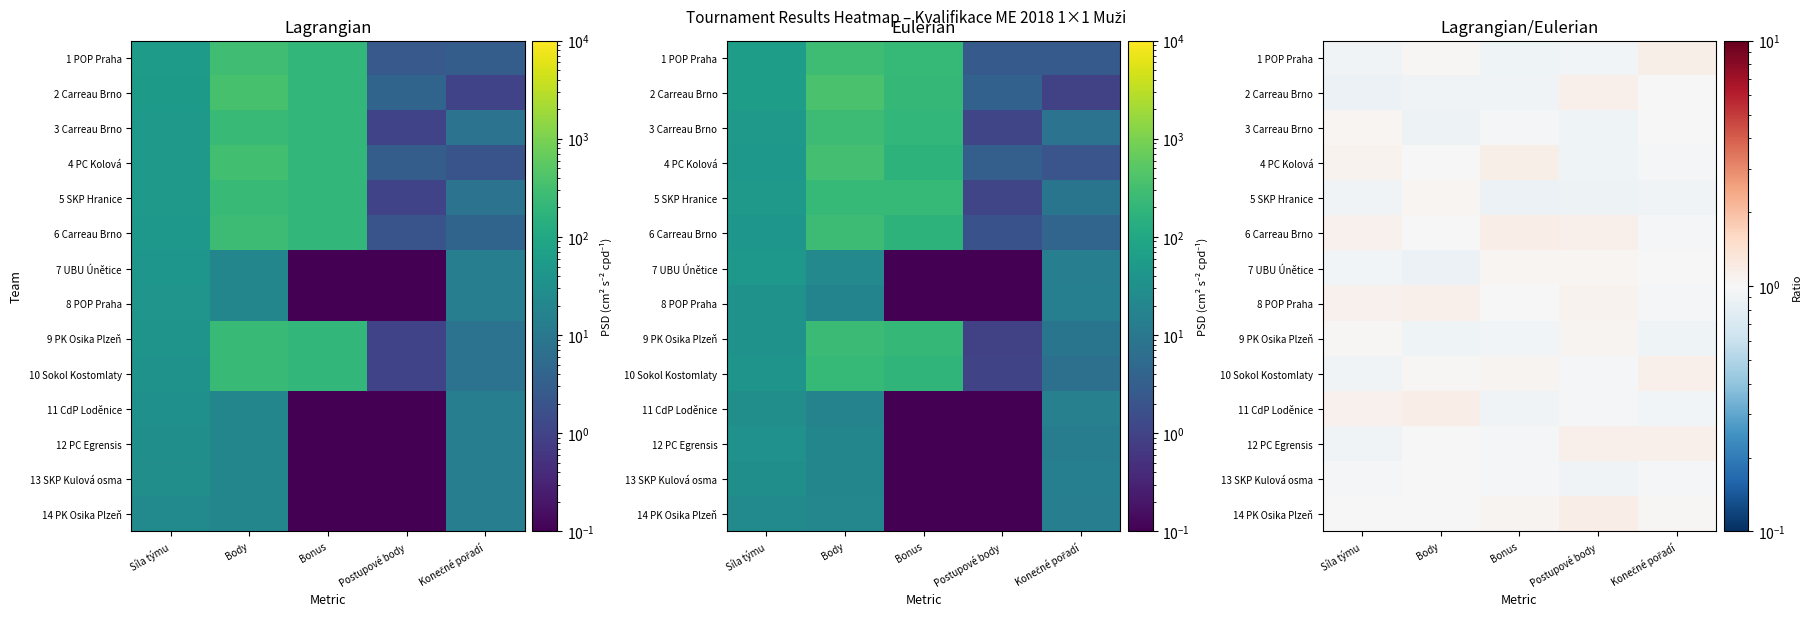

At which category is the sum across all series the highest?

Postupové body